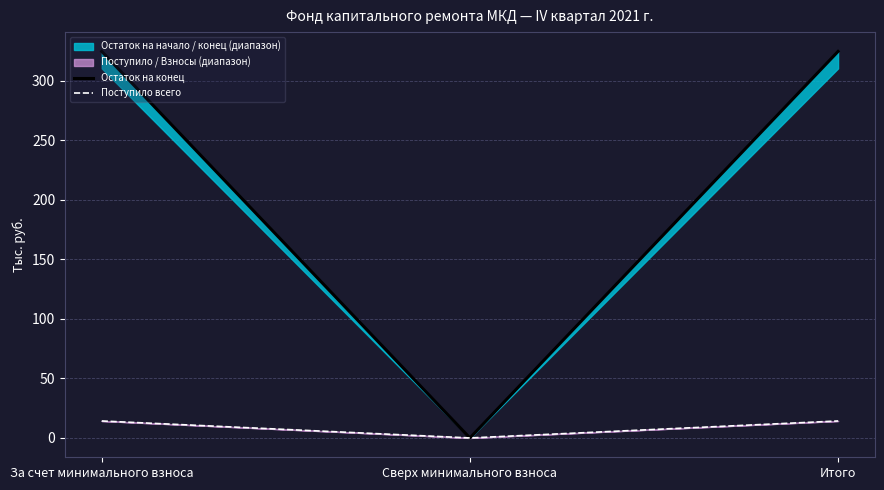

At which label does Поступило всего first exceed 14?

За счет минимального взноса